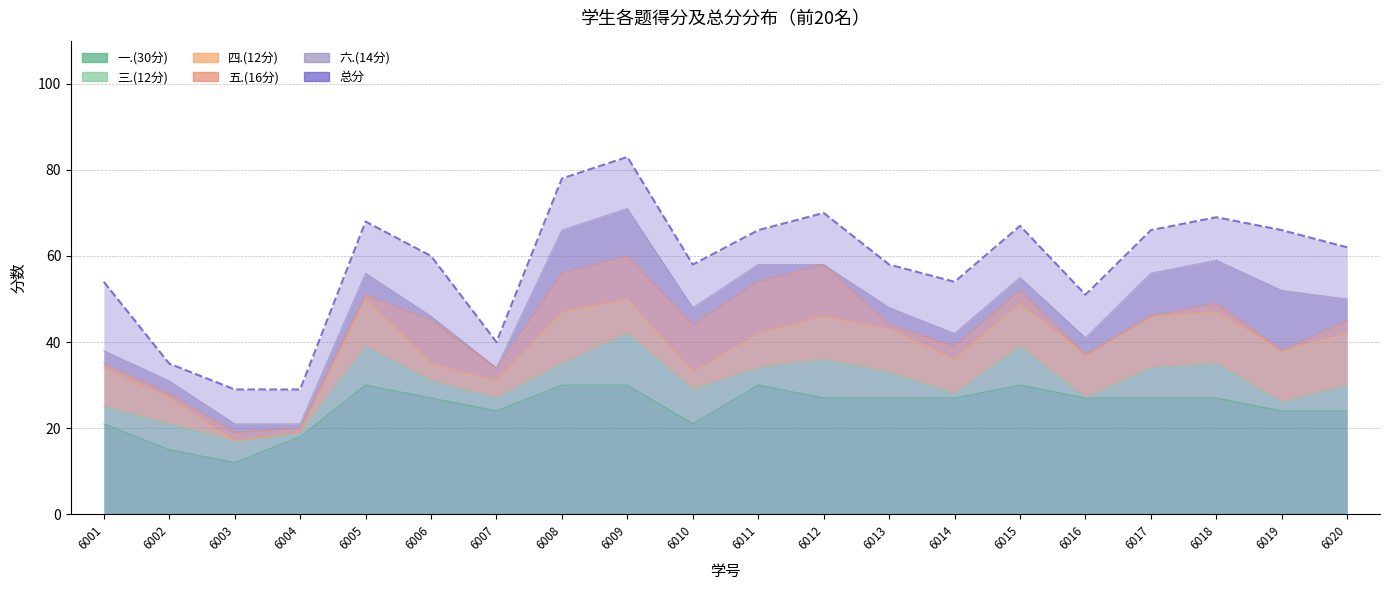

List the series in order of their peak value, lowest first.

三.(12分), 四.(12分), 五.(16分), 六.(14分), 一.(30分), 总分